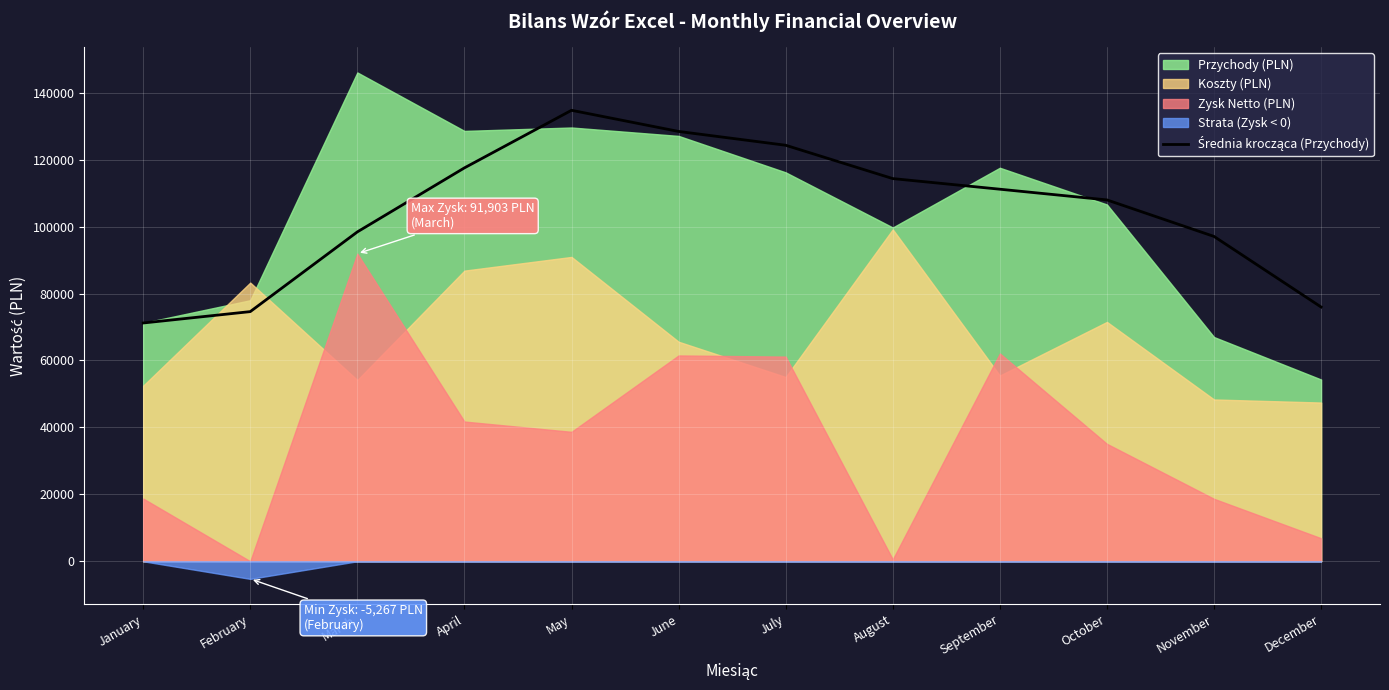

Which category has the highest value across all series?

May